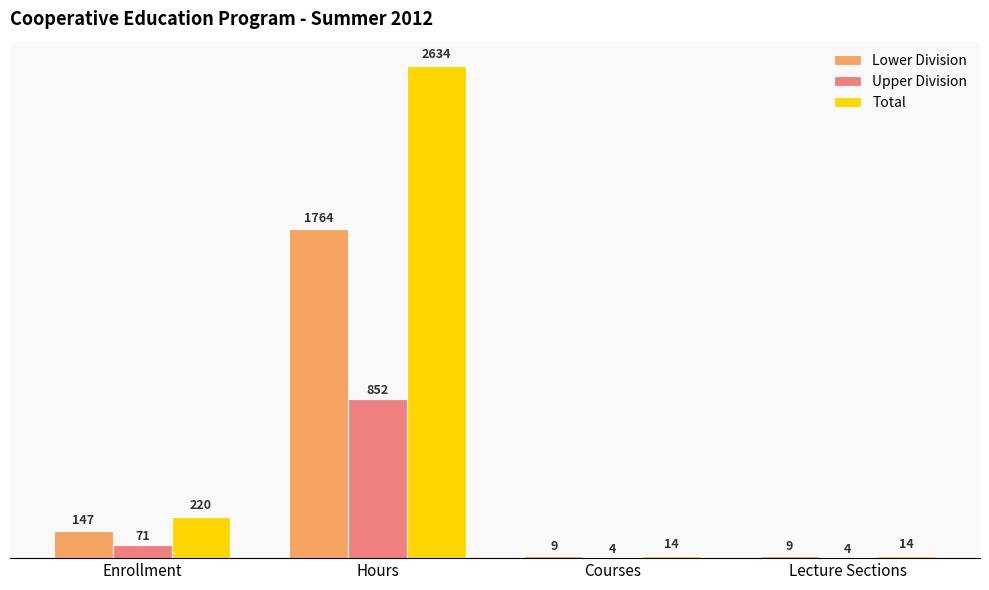

Reading left to right, transcribe all the data shown in this chart.

Lower Division: Enrollment=147	Hours=1764	Courses=9	Lecture Sections=9
Upper Division: Enrollment=71	Hours=852	Courses=4	Lecture Sections=4
Total: Enrollment=220	Hours=2634	Courses=14	Lecture Sections=14